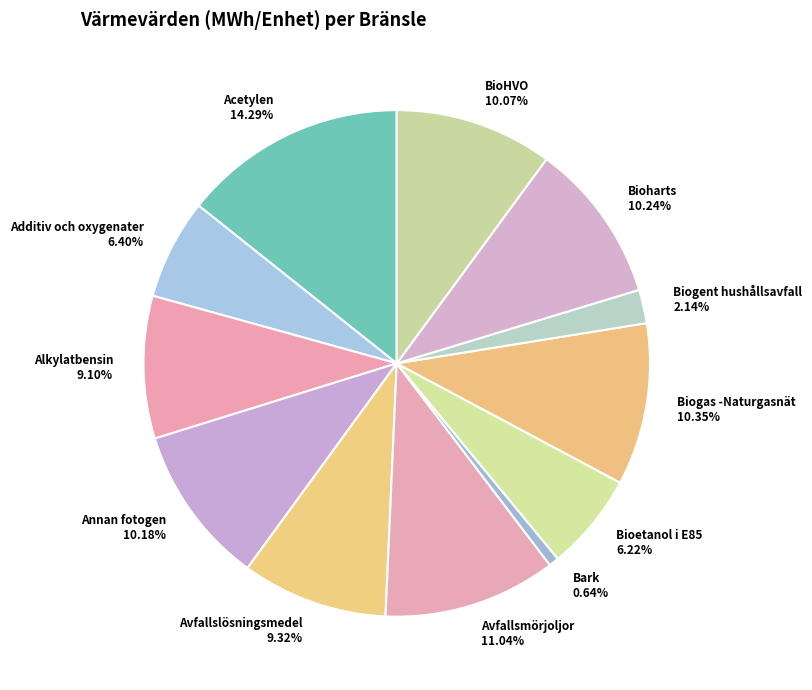

What is the largest slice in the pie chart?

Acetylen